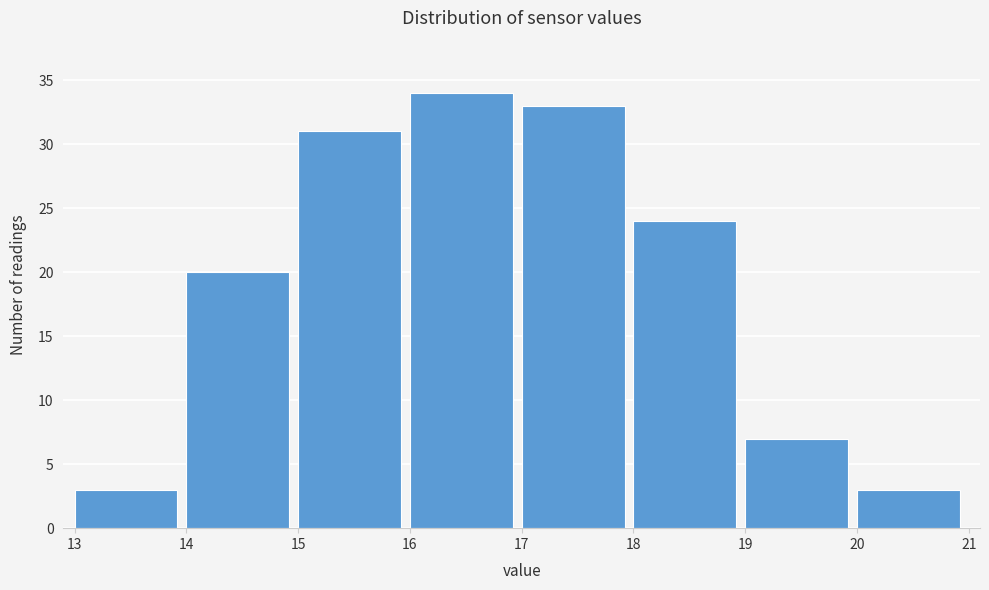

Reading left to right, list every bar in this chart as the range it spans on the x-axis followed by its height. The values are not printed on the chart, so give them approximately, as read against the axis.

13 to 14: 3
14 to 15: 20
15 to 16: 31
16 to 17: 34
17 to 18: 33
18 to 19: 24
19 to 20: 7
20 to 21: 3